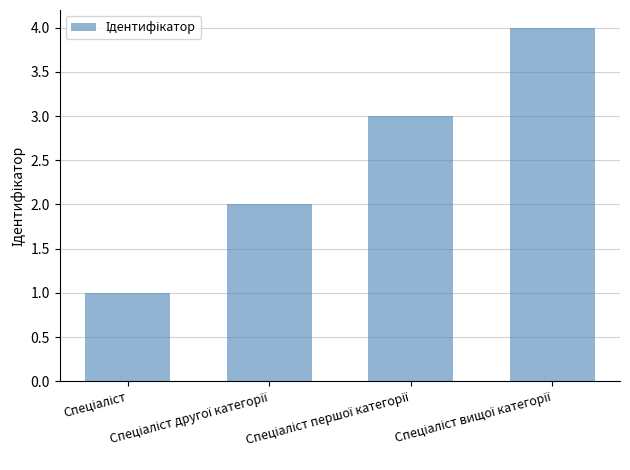

What is the difference between the maximum and minimum values?

3